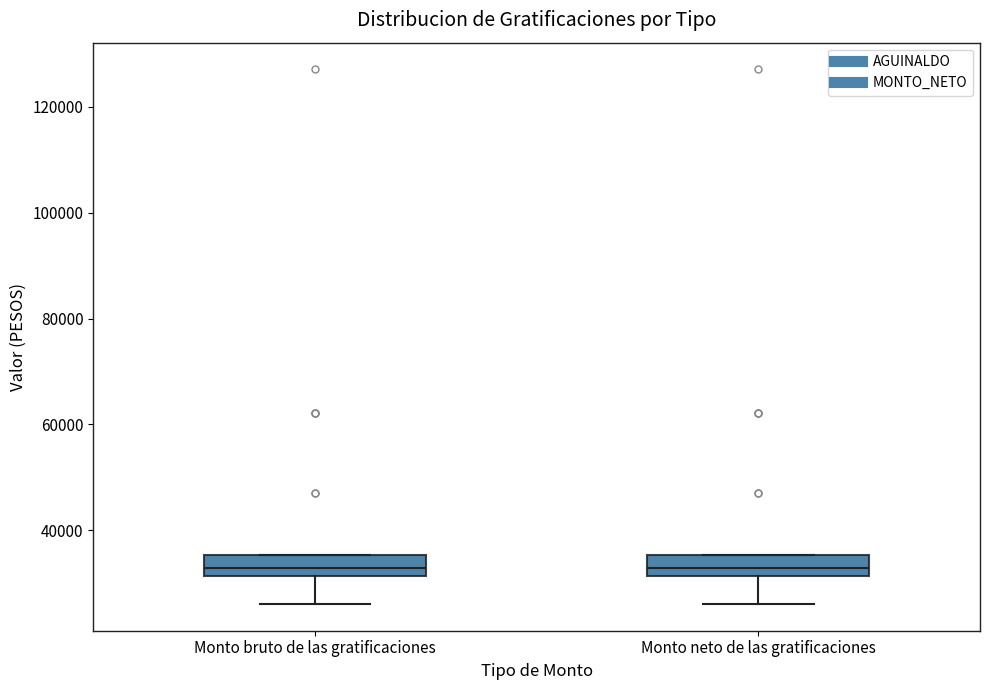

Where is the lower edge of the box for Monto neto de las gratificaciones on the y-axis? The values are not printed on the chart, so give them approximately, as read against the axis.

32000